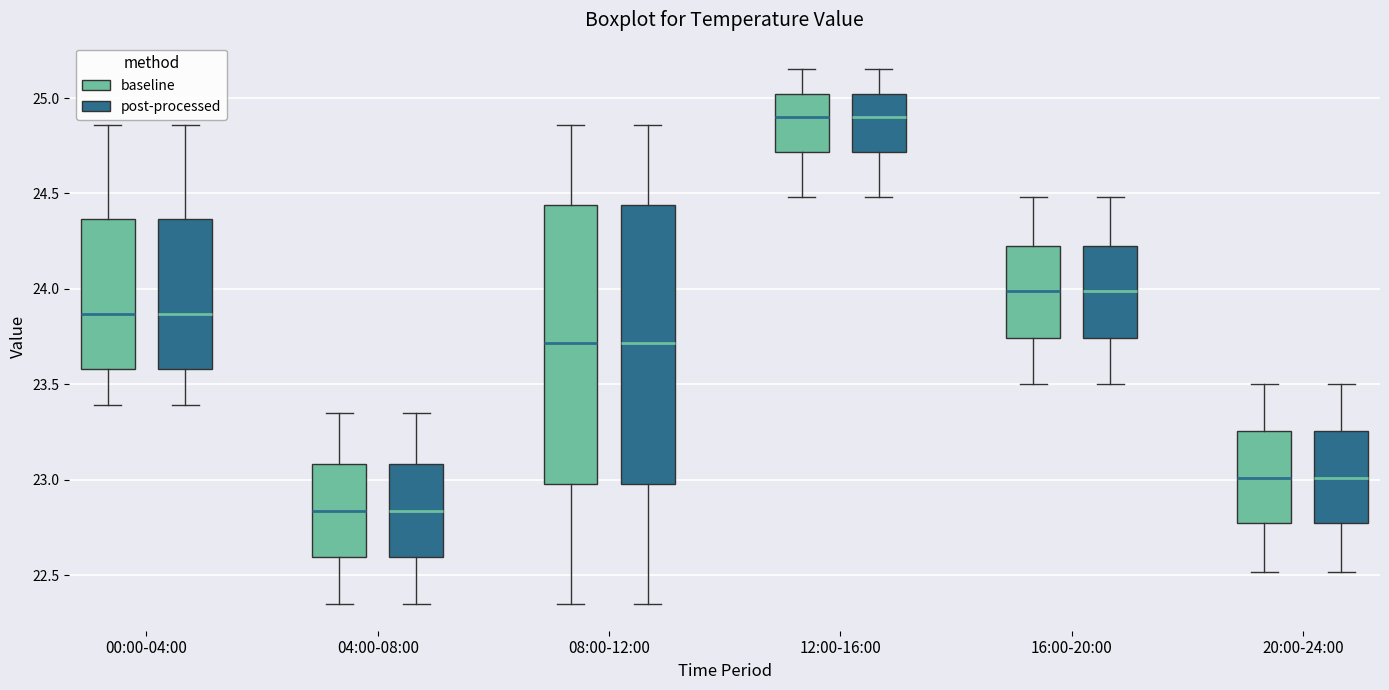

Where is the lower edge of the box for 00:00-04:00 (post-processed) on the y-axis? The values are not printed on the chart, so give them approximately, as read against the axis.

23.60